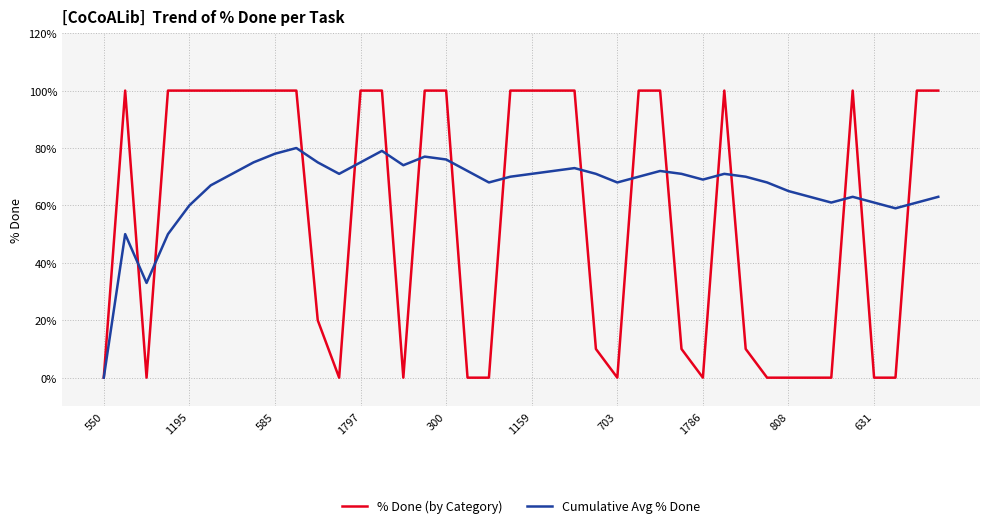

How many lines are shown in the chart?

2